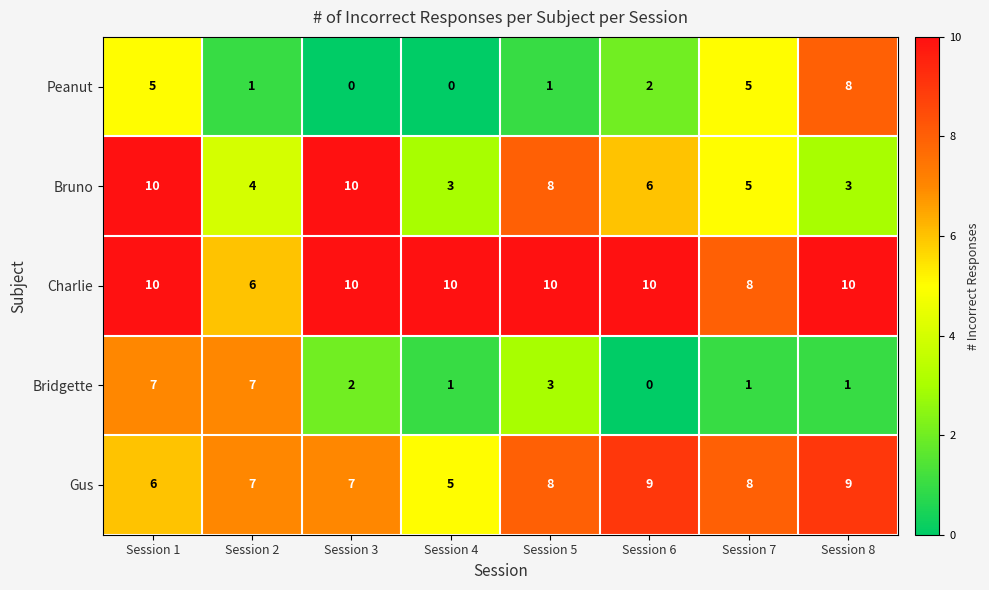

Where is Bruno nearest to the value 6?

Session 6